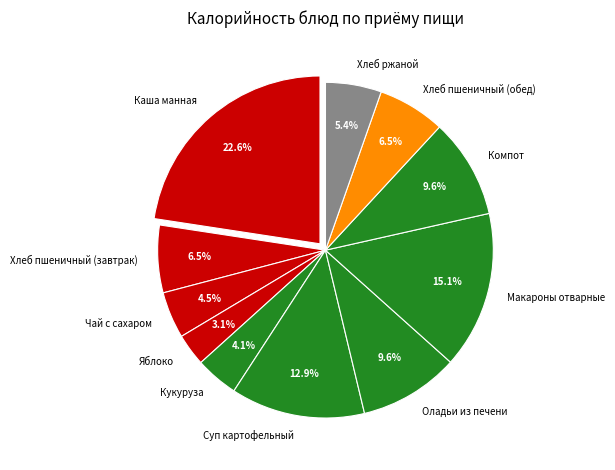

What portion of the pie excludes Хлеб ржаной?

94.6%